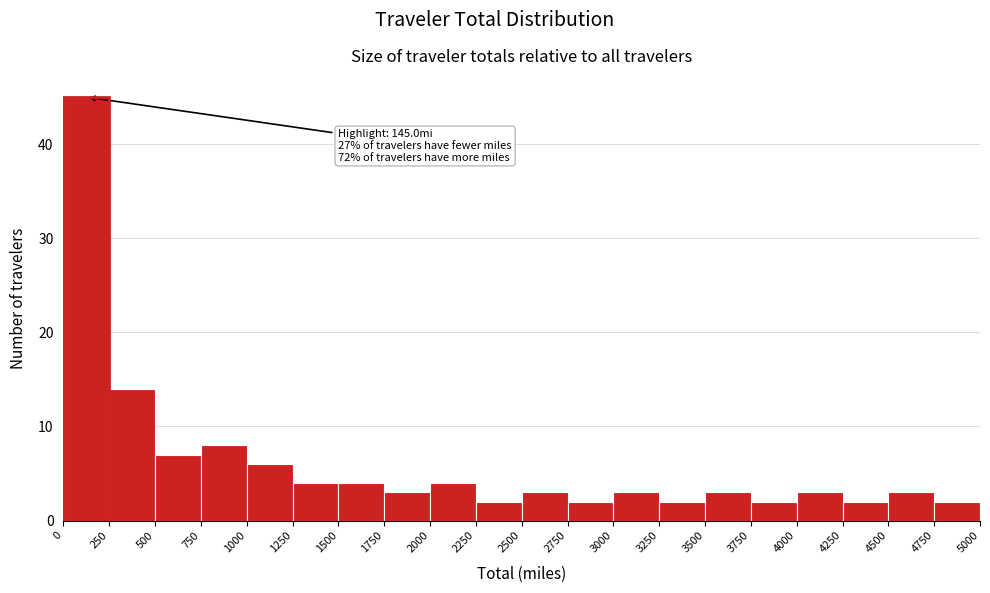

Over which range of the x-axis is the bar tallest?

0 to 250